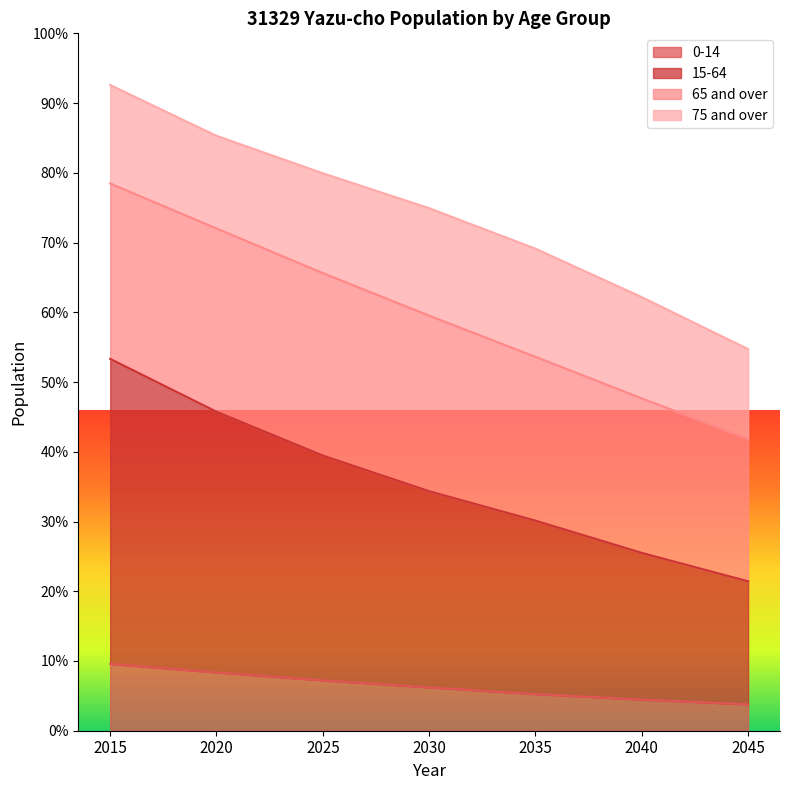

Which label corresponds to the smallest value in the chart?

2045